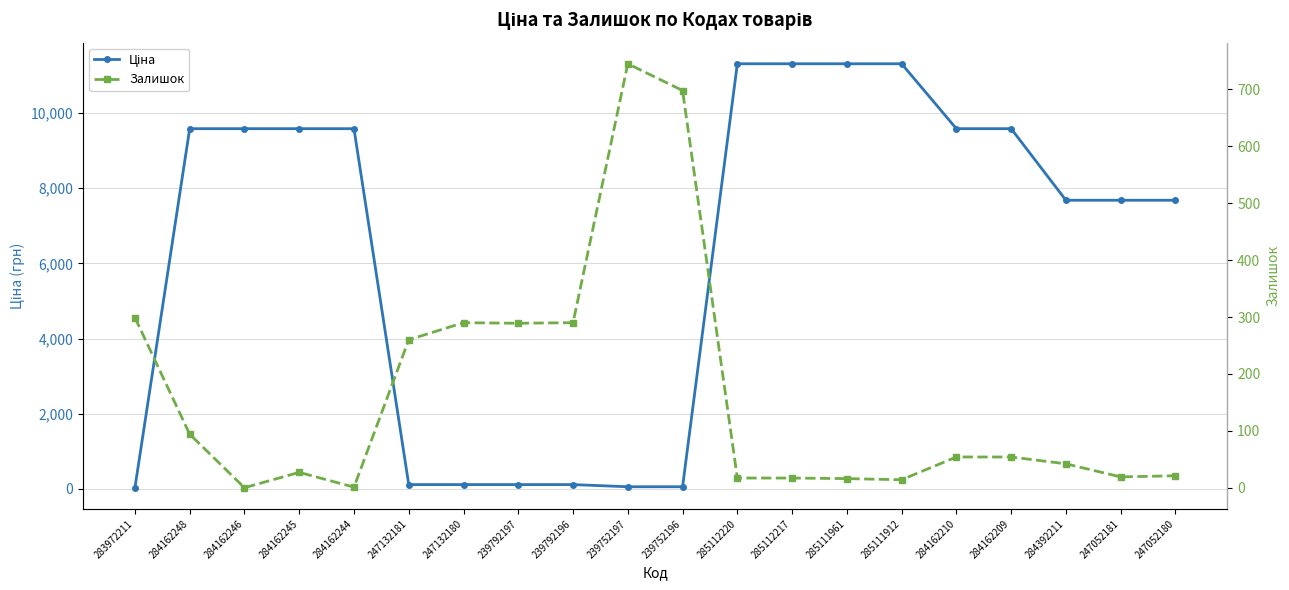

Is it true that Ціна equals 2048.6 at 247052181?

False